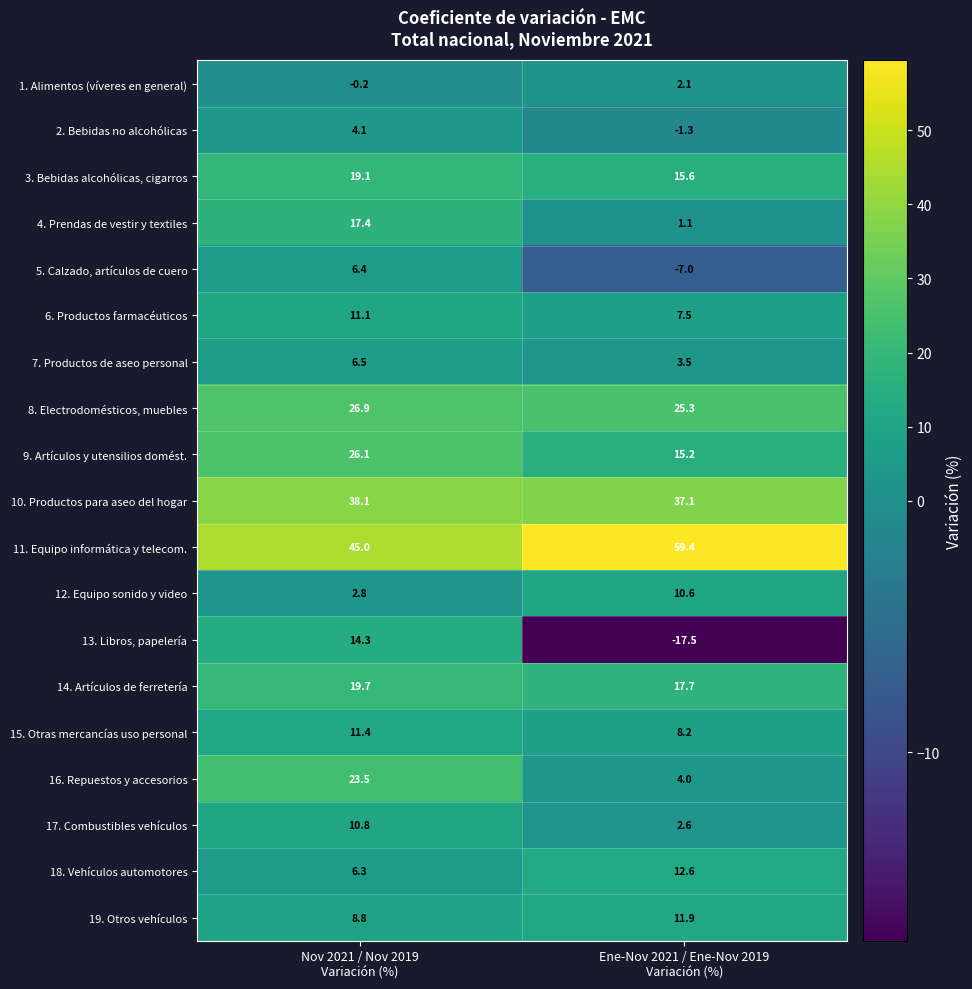

What is the maximum value shown in the chart?

59.4